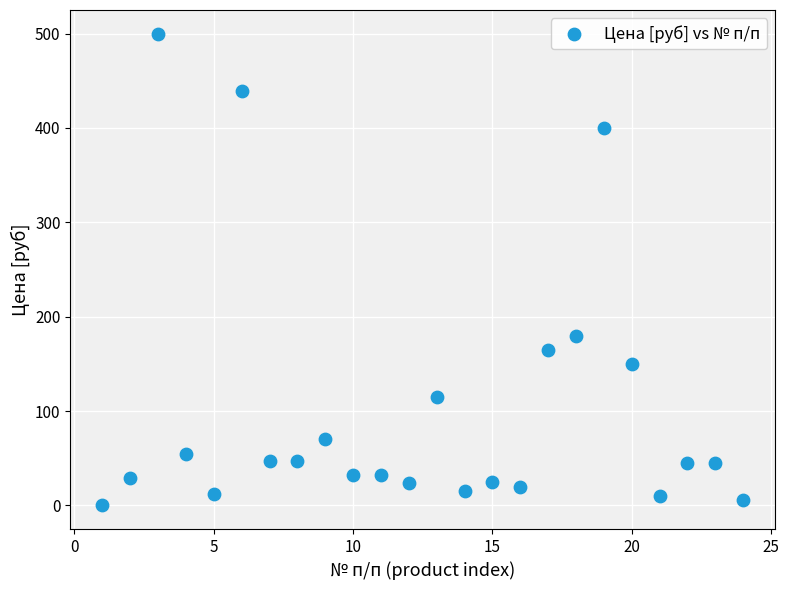

What Y value in the scatter plot is closest to 250?

180.0